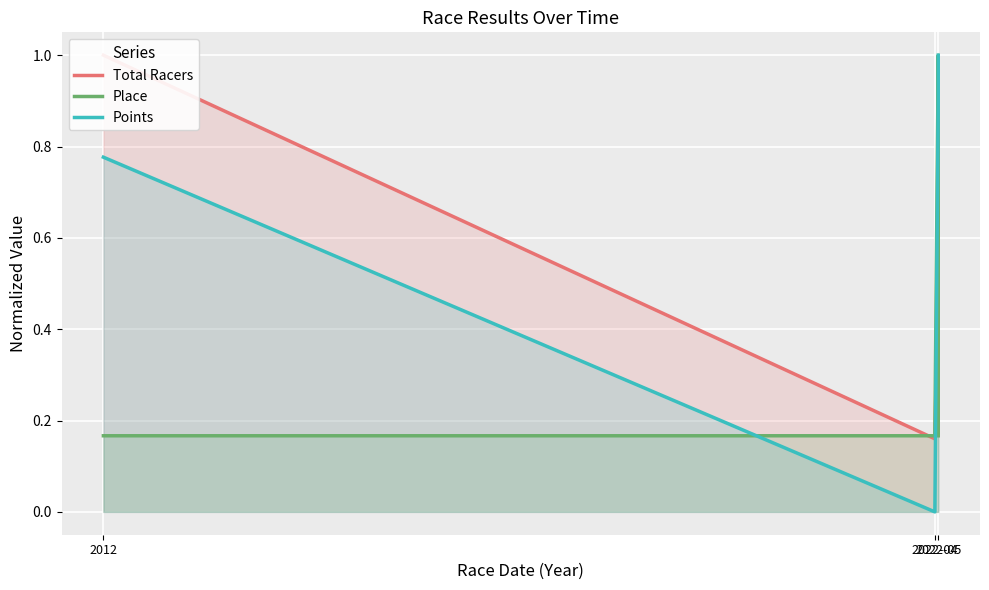

What are all the series names shown in the legend?

Total Racers, Place, Points